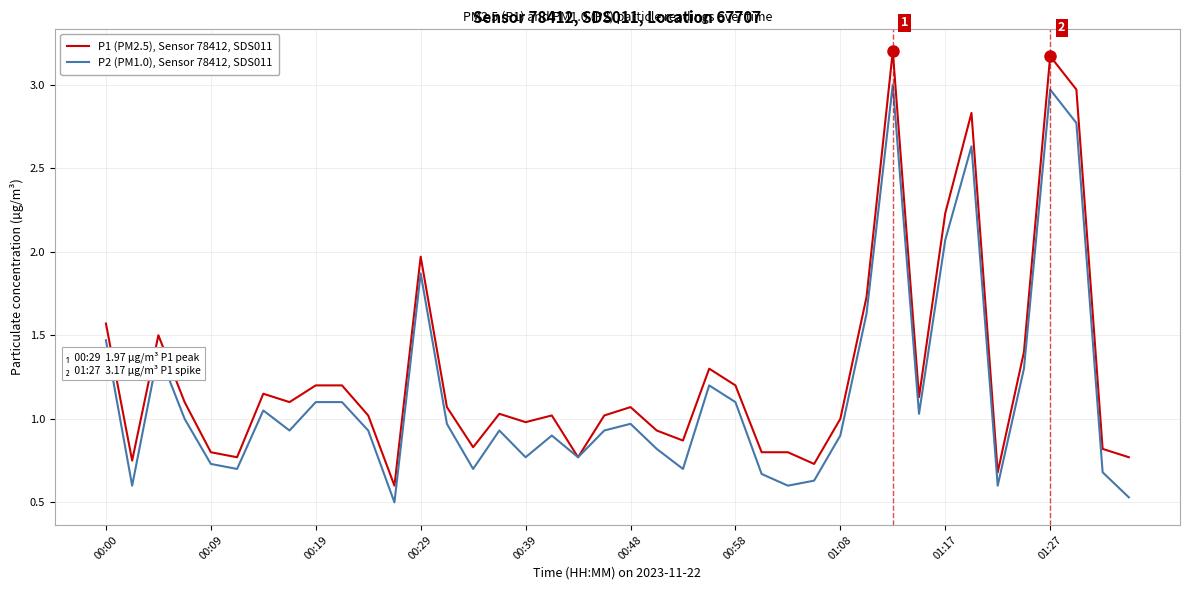

Rank the series by their average value, from highest to lowest.

P1 (PM2.5), Sensor 78412, SDS011, P2 (PM1.0), Sensor 78412, SDS011